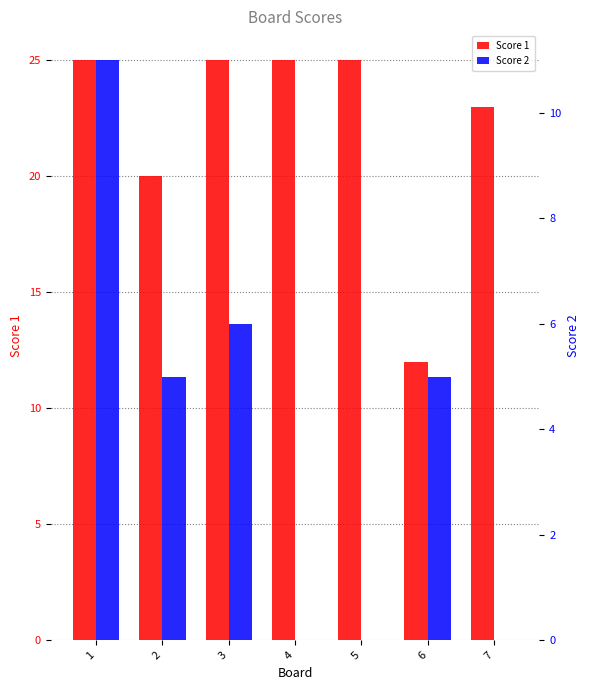

What value does the Score 1 series have at 7, to the nearest 5?

25